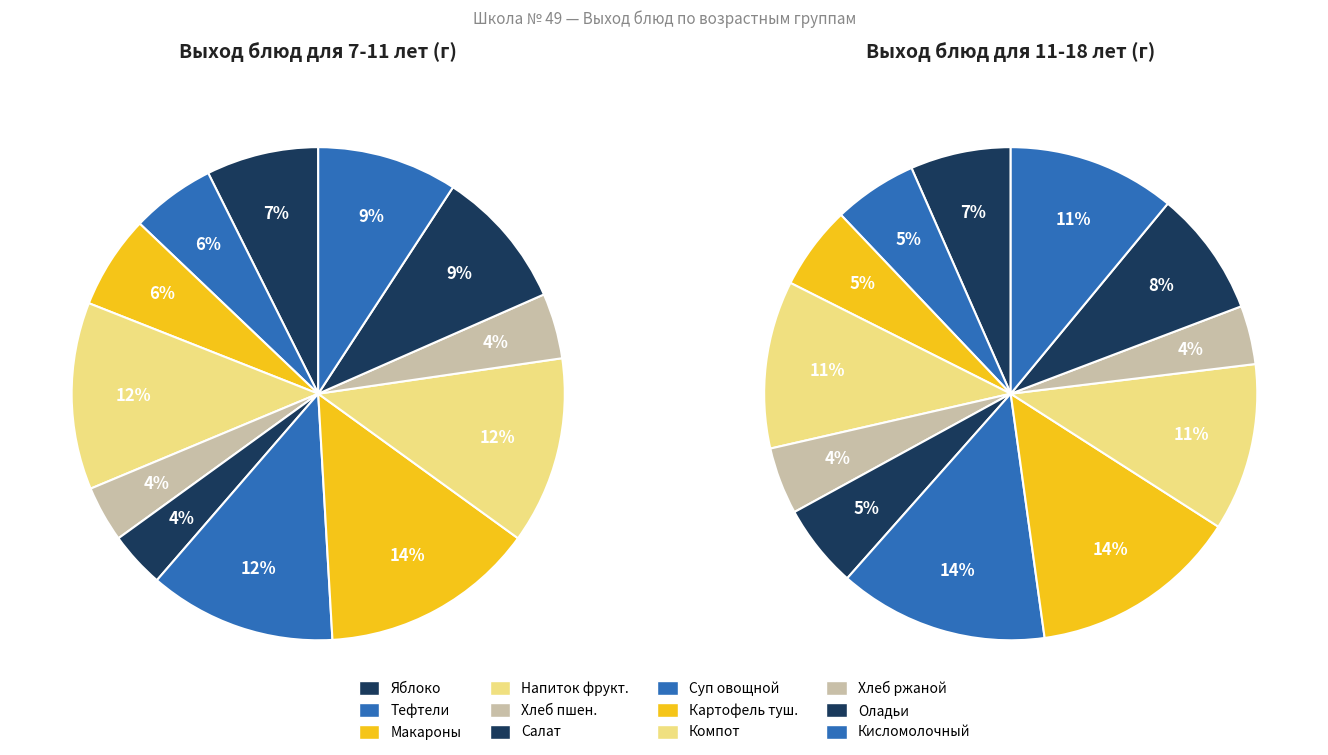

To the nearest percent, what portion does 3 represent?

11%